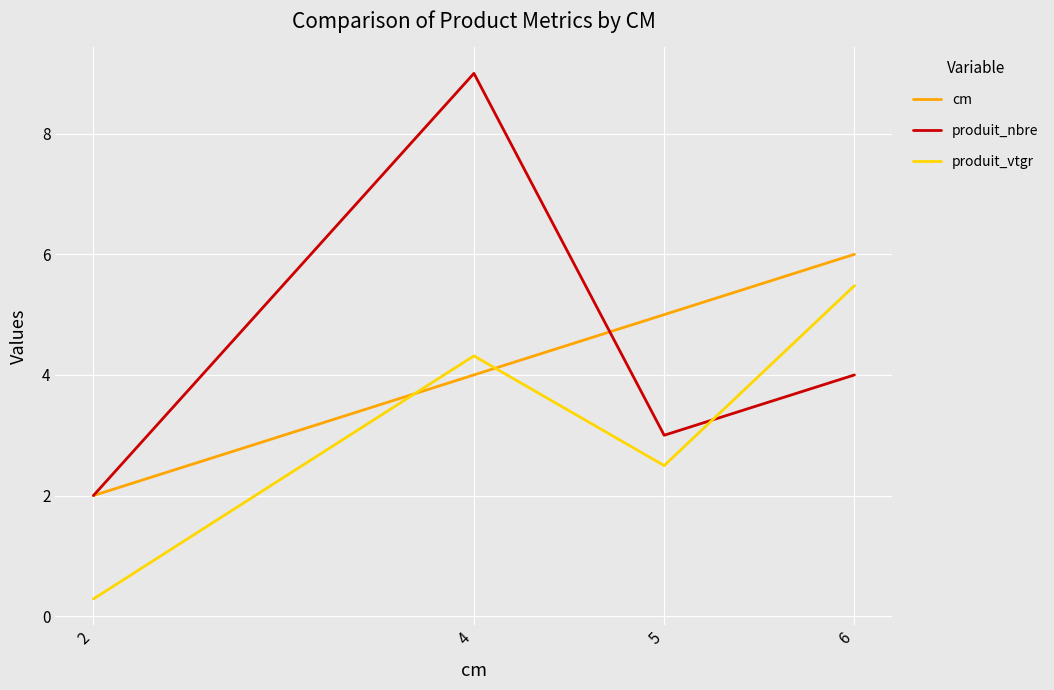

Is it true that cm equals 8.0 at 5?

False